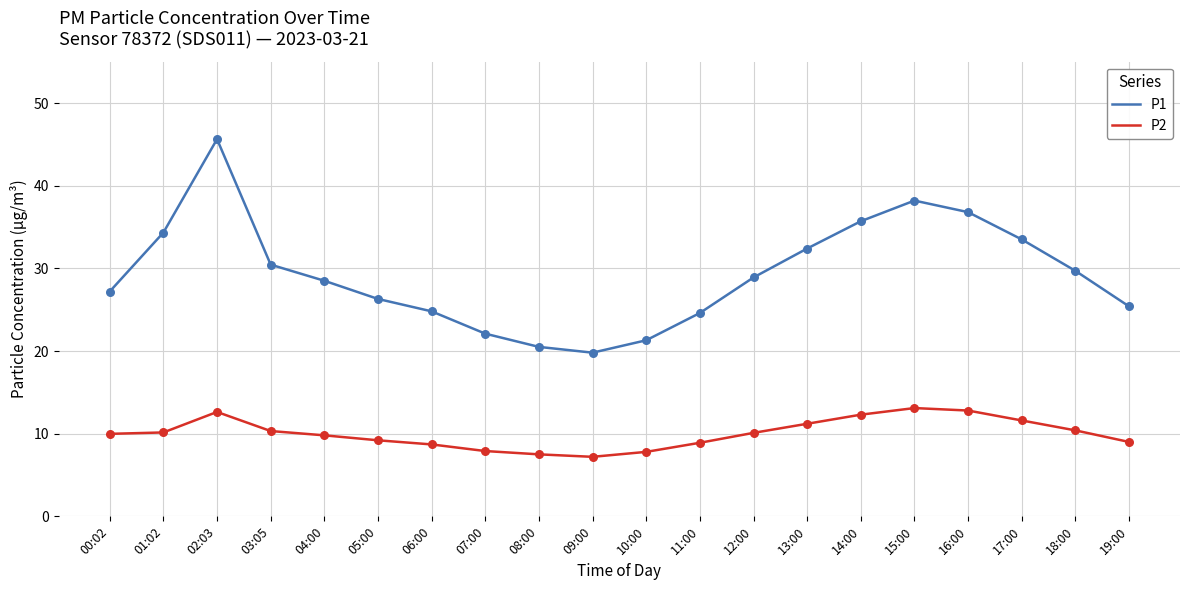

At which category is the sum across all series the highest?

02:03